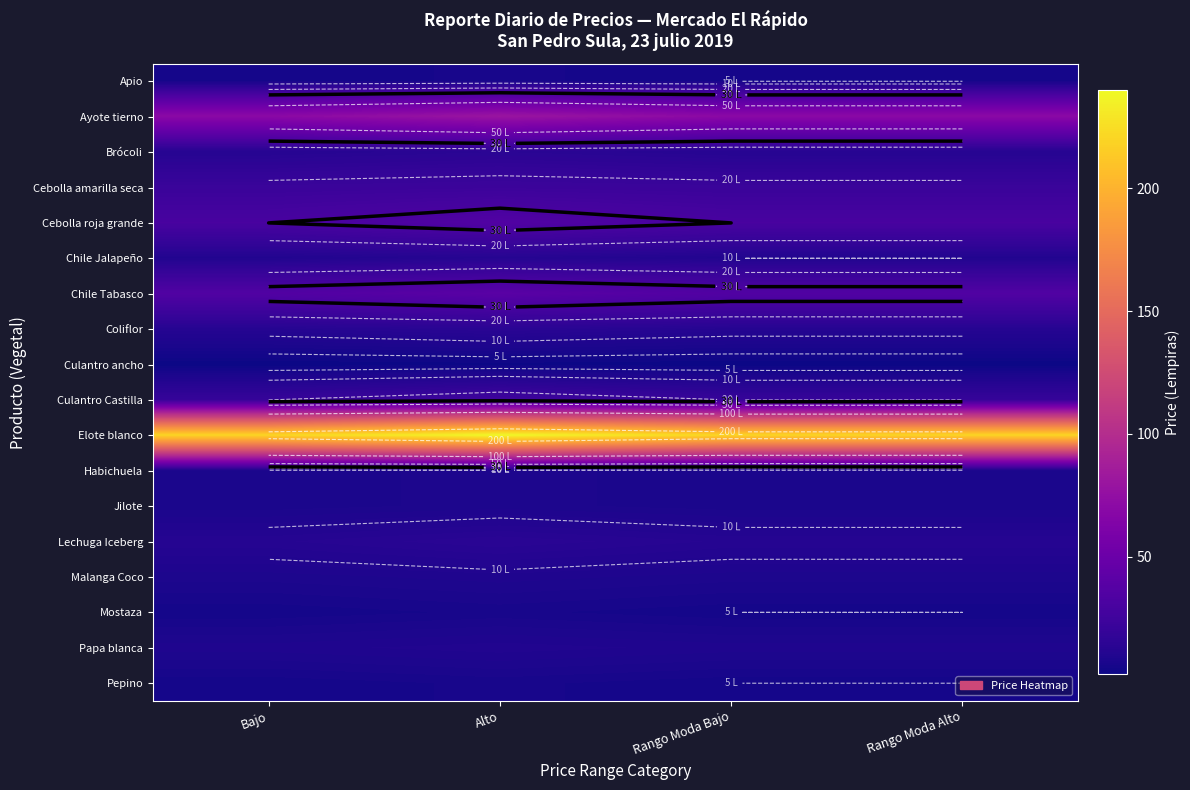

Between Alto and Rango Moda Bajo, which is larger?

Alto